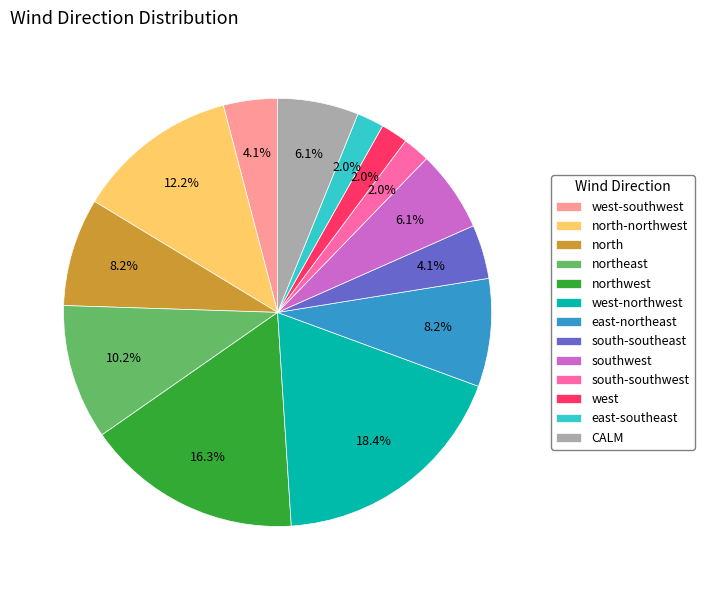

Between west-northwest and northwest, which is larger?

west-northwest